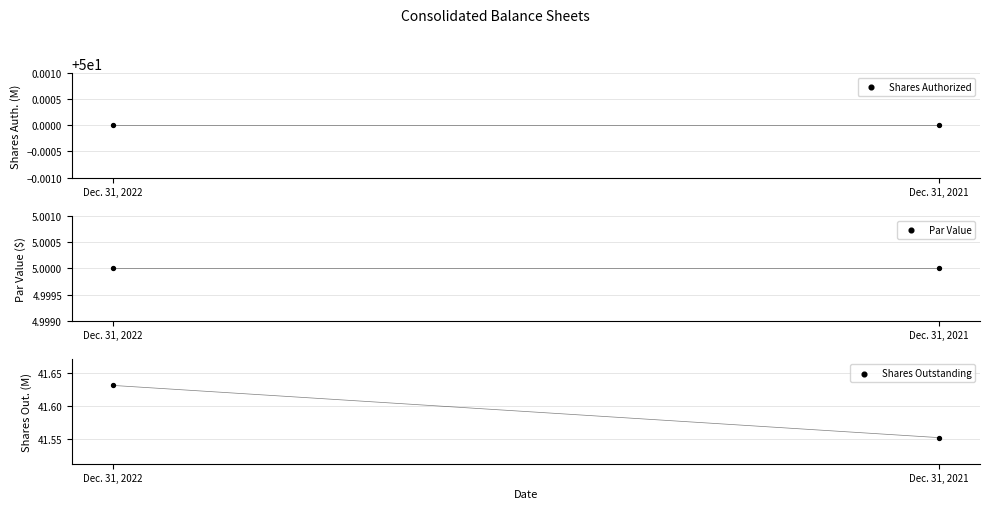

At which category is the sum across all series the highest?

Dec. 31, 2022